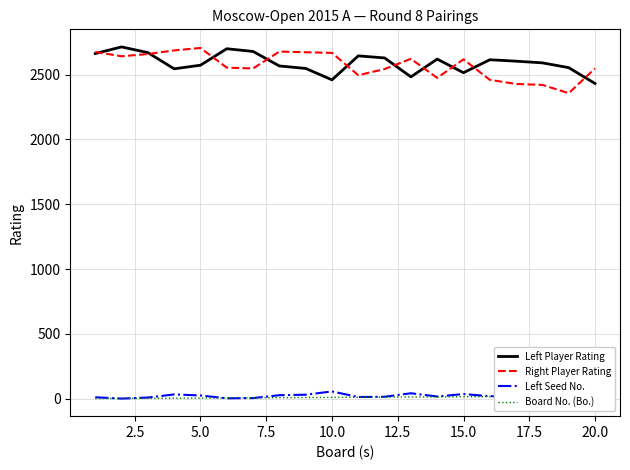

The value of Right Player Rating at 20.0 is 2548. True or false?

True